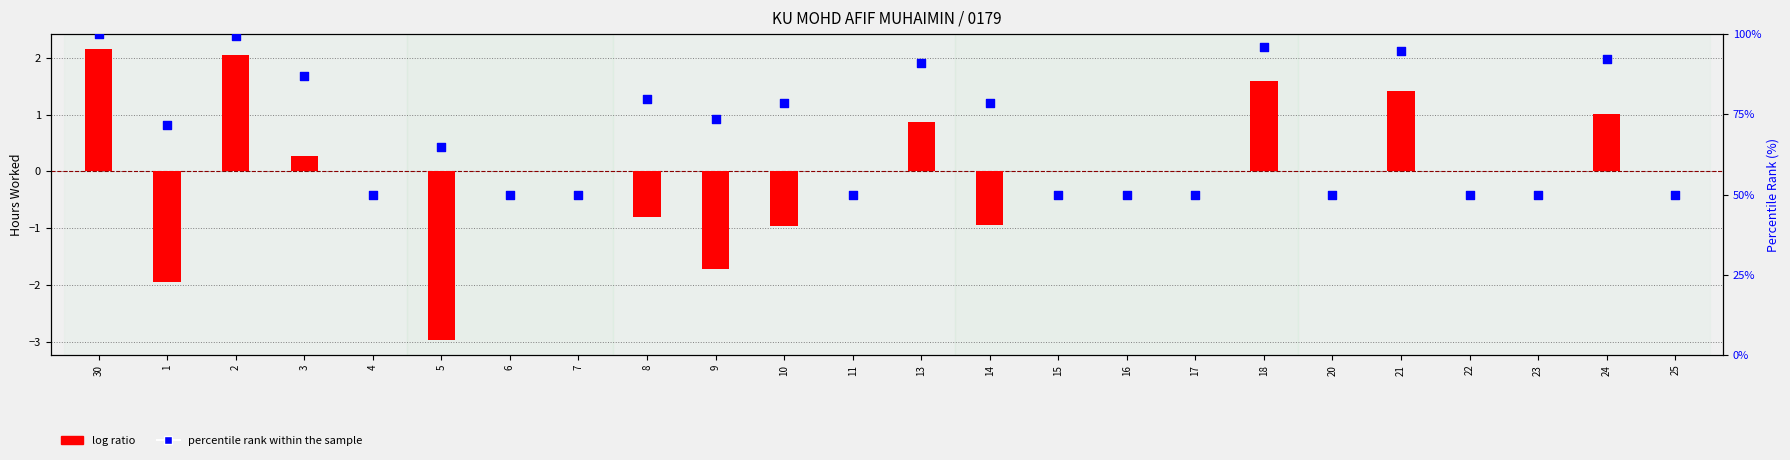

Which series reaches the maximum Y coordinate?

percentile rank within the sample